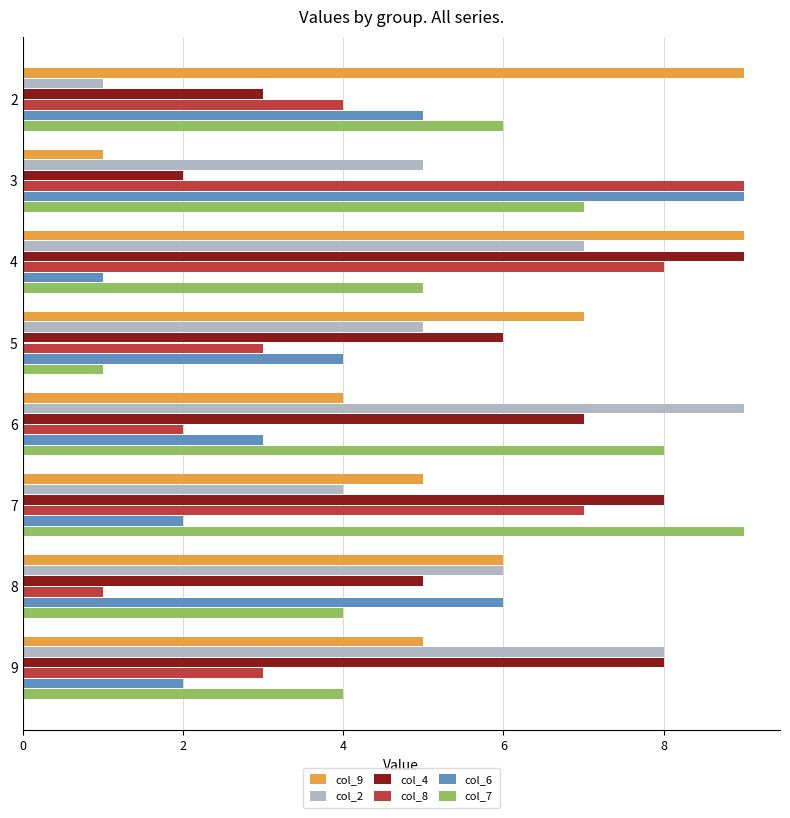

Rank the series at 6 from lowest to highest value.

col_8, col_6, col_9, col_4, col_7, col_2